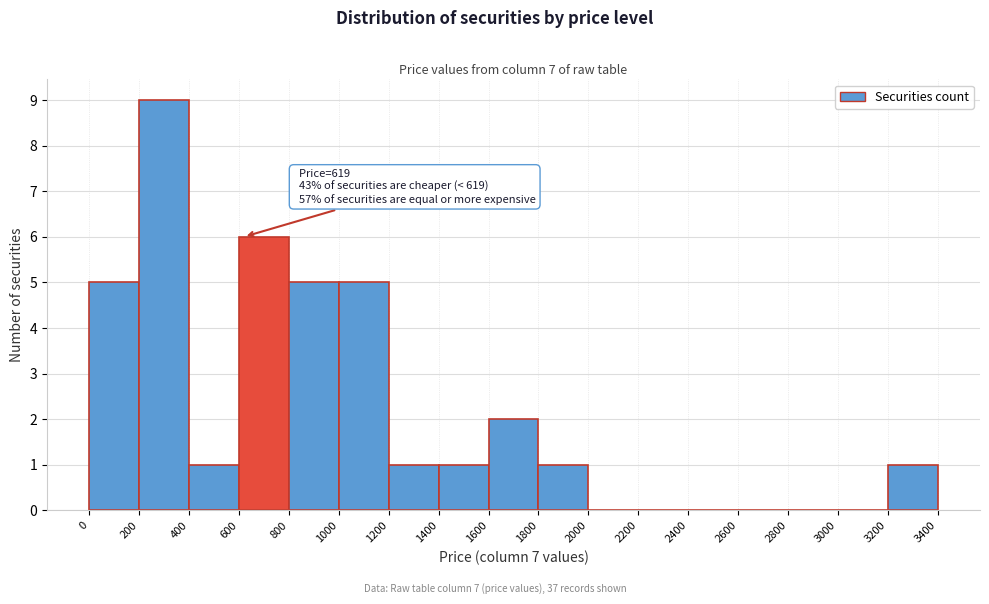

Which range on the x-axis has the tallest bar?

200 to 400